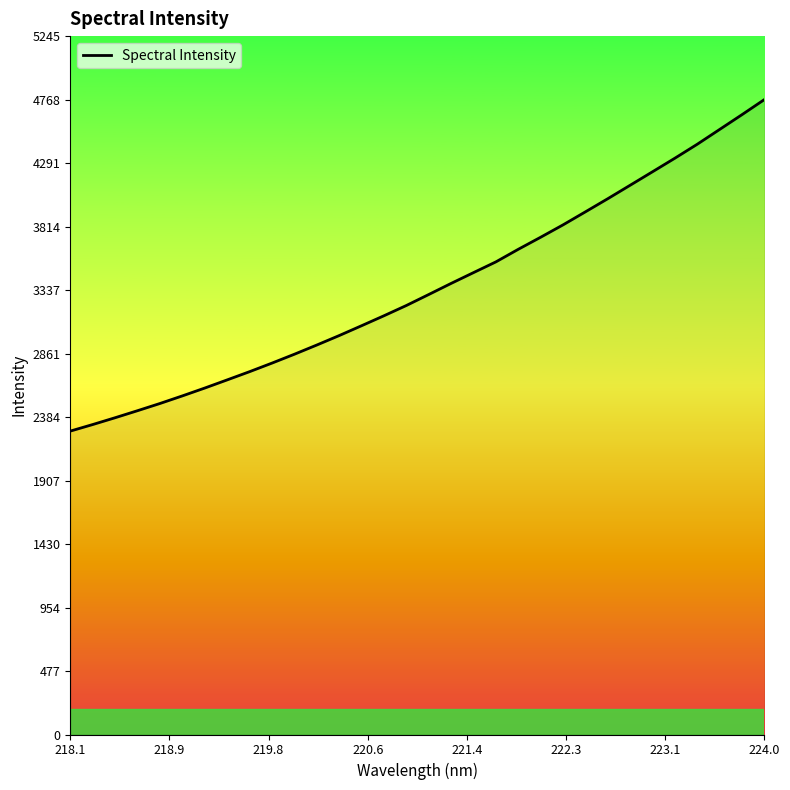

What is the minimum value shown in the chart?

2278.4